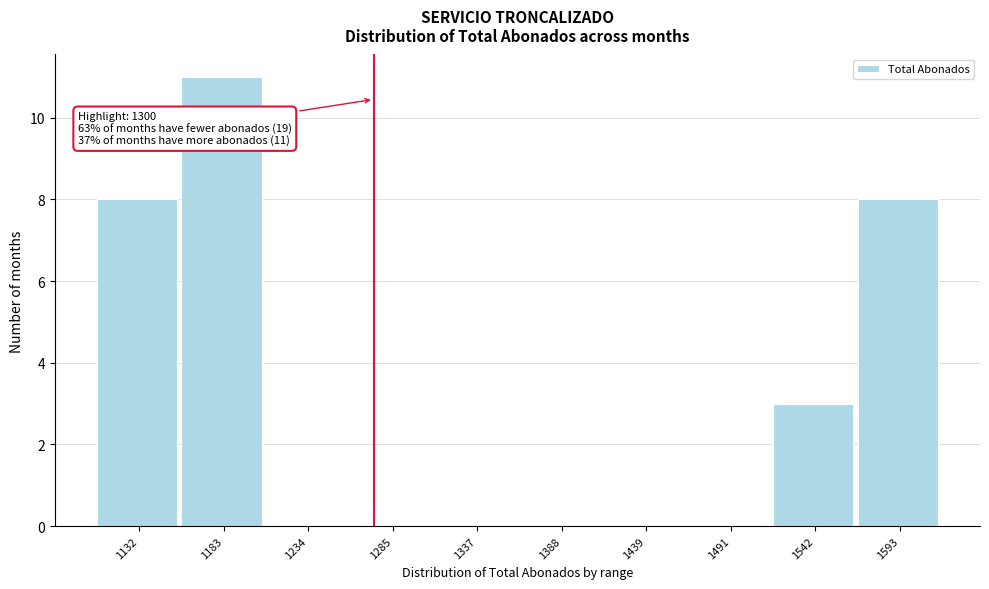

Reading left to right, transcribe all the data shown in this chart.

1132=8	1183=11	1234=0	1285=0	1337=0	1388=0	1439=0	1491=0	1542=3	1593=8